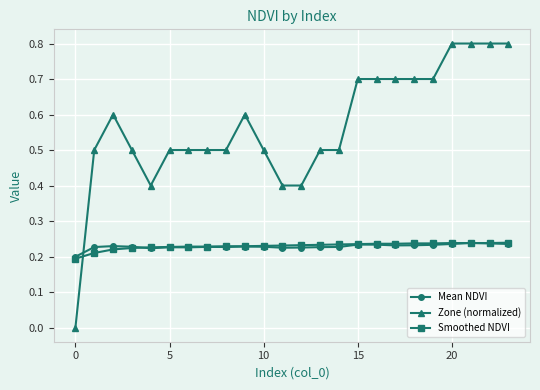

What is the difference between the maximum and second lowest values in the Zone (normalized) series?

0.4